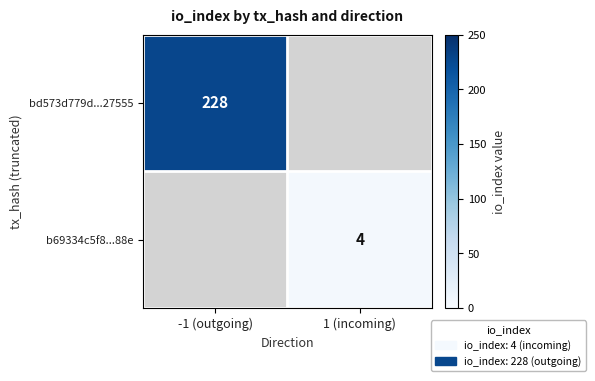

Is it true that bd573d779d...27555 equals 117 at -1 (outgoing)?

False